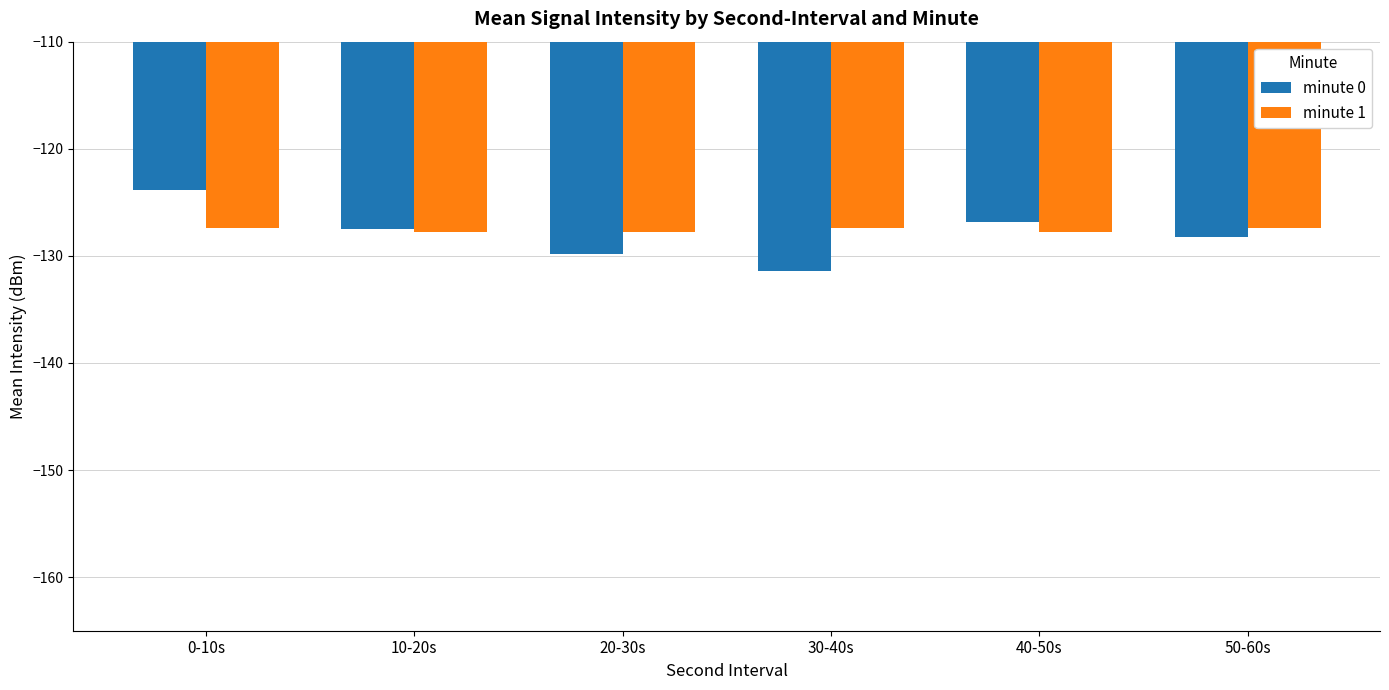

At which label does minute 0 first exceed -127?

0-10s